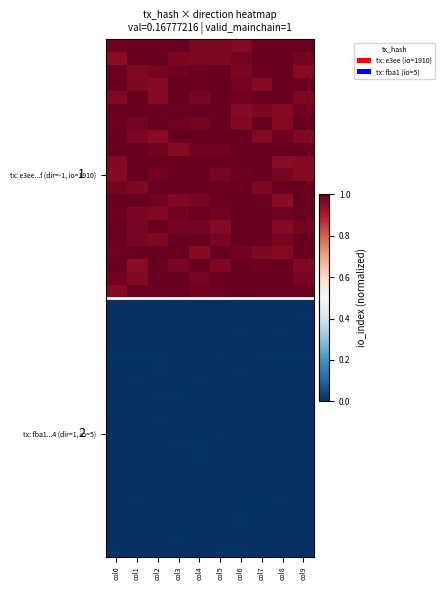

Which label corresponds to the smallest value in the chart?

col8